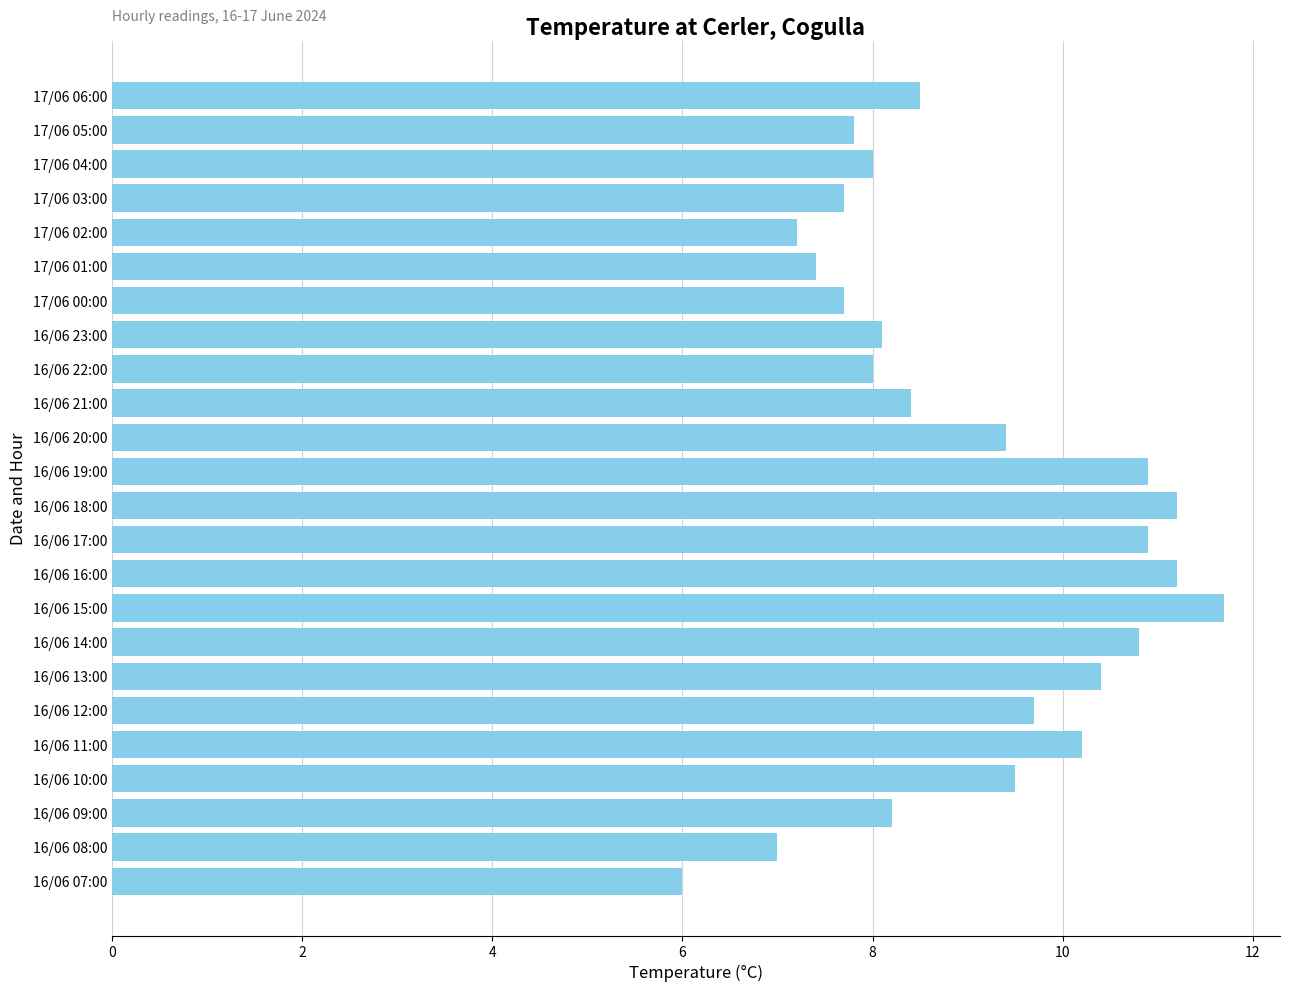

What is the ratio of the value at 16/06 21:00 to the value at 16/06 23:00?

1.0